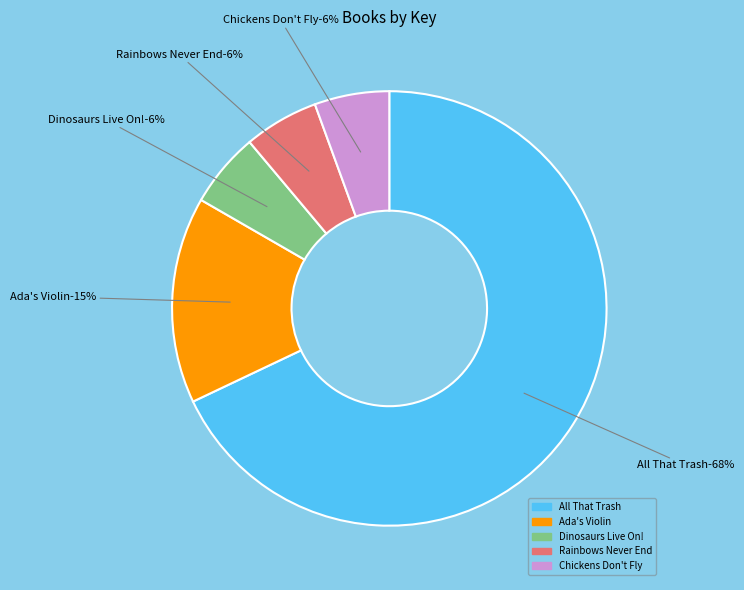

Is All That Trash the majority of the pie?

Yes